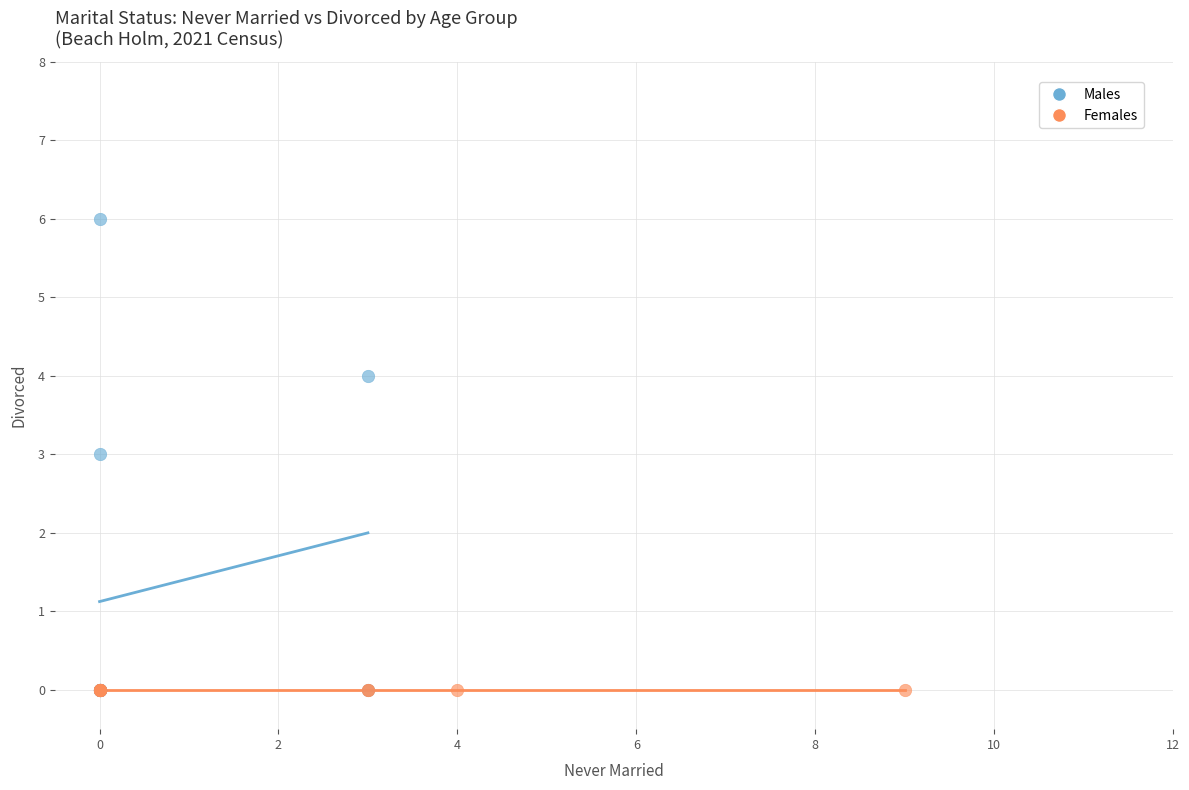

Which series reaches the maximum Y coordinate?

Males